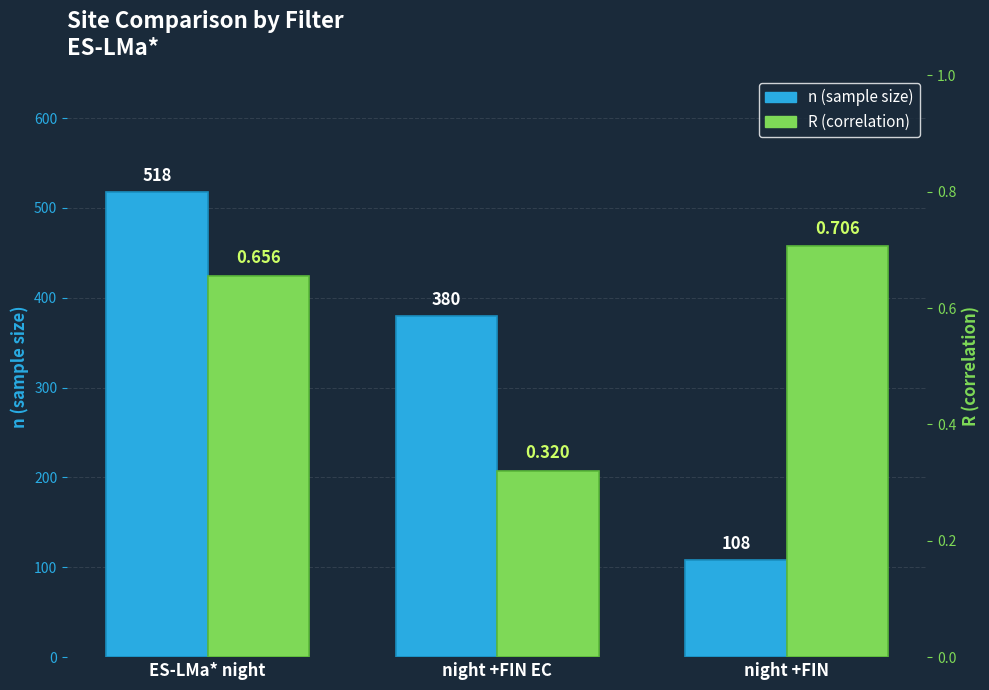

Where is R nearest to the value 0?

night +FIN EC